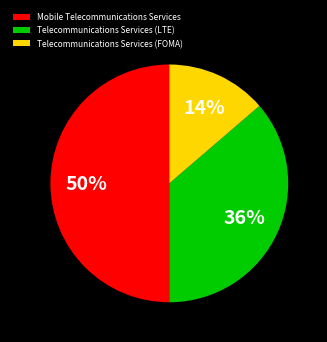

Is the sum of Mobile Telecommunications Services and Telecommunications Services (LTE) greater than half?

Yes